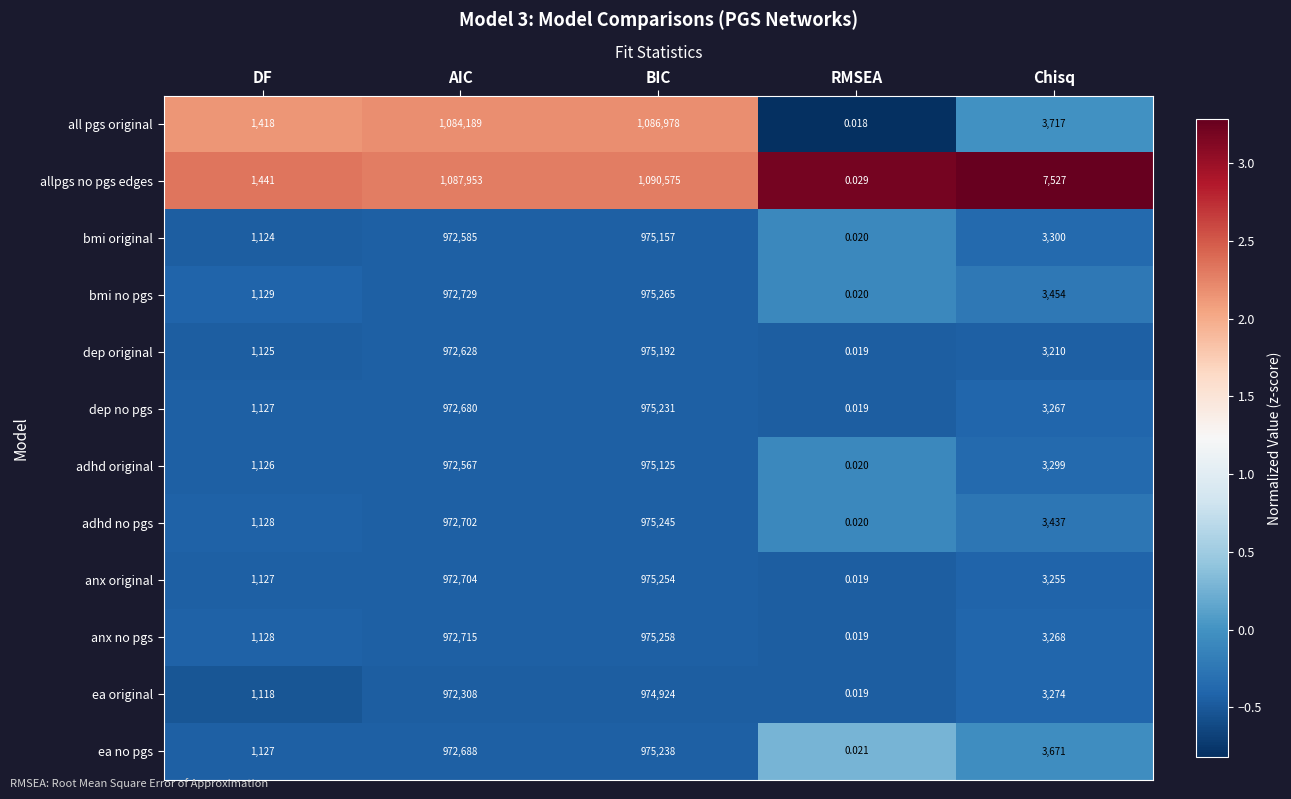

At which category is the sum across all series the highest?

BIC